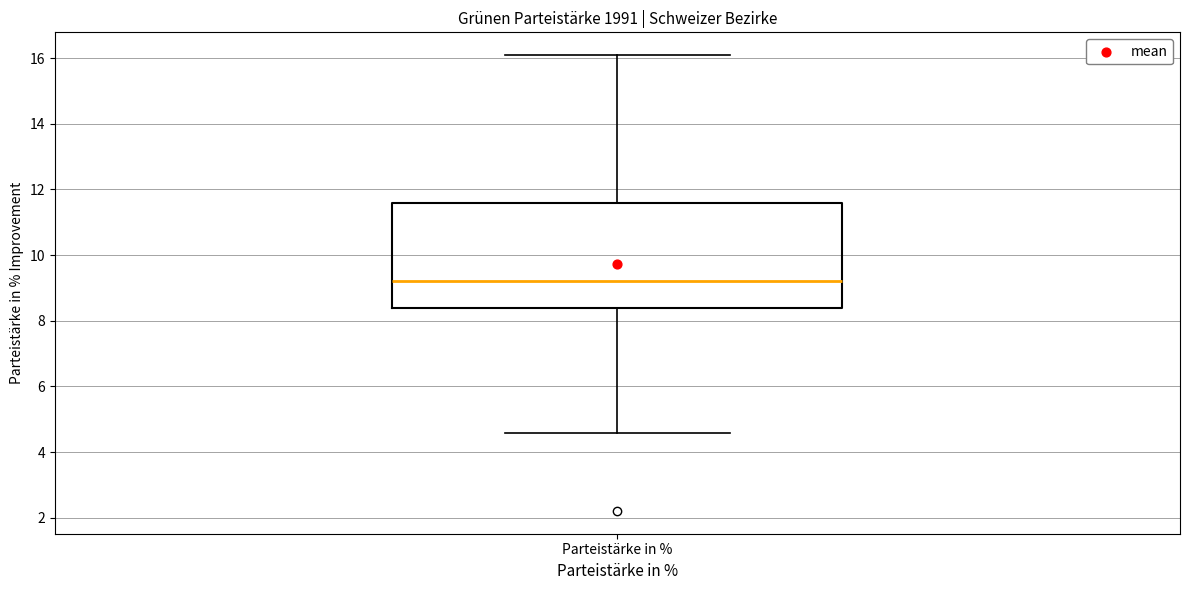

Read this box plot against the y-axis: the position of the median line, the range covered by the box, and the ends of both whiskers. The values are not printed on the chart, so give them approximately, as read against the axis.

median 9.2, box 8.4 to 11.6, whiskers 4.6 to 16.0